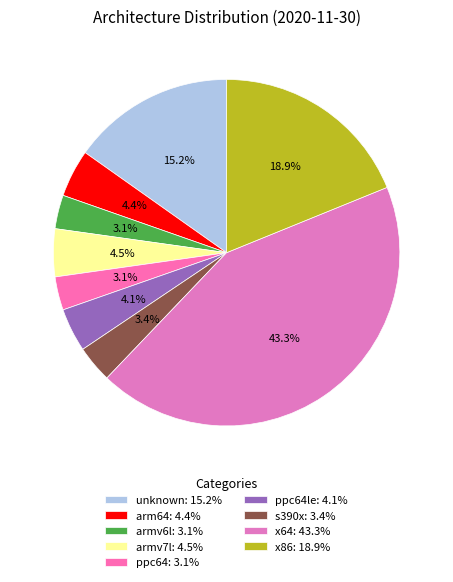

Count the number of slices in the pie.

9